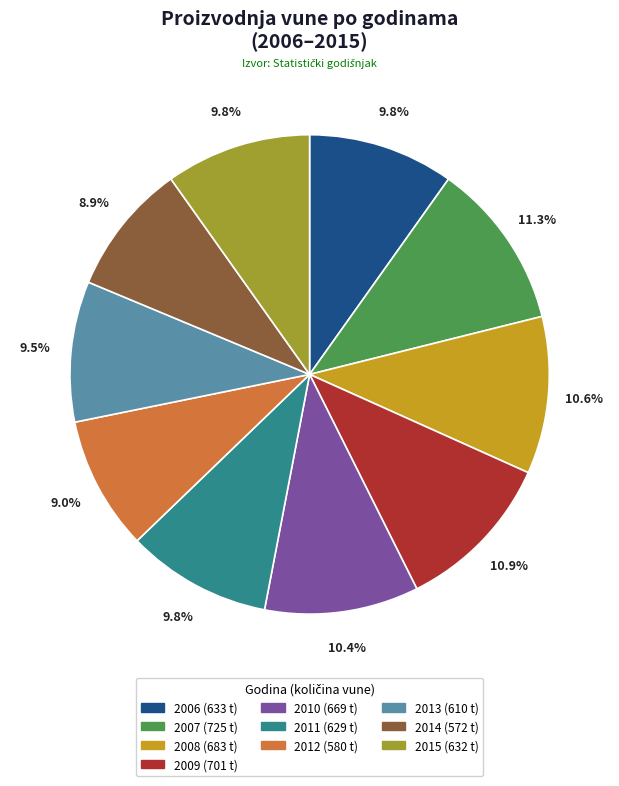

Is it true that 2008 is 4% of the pie?

False